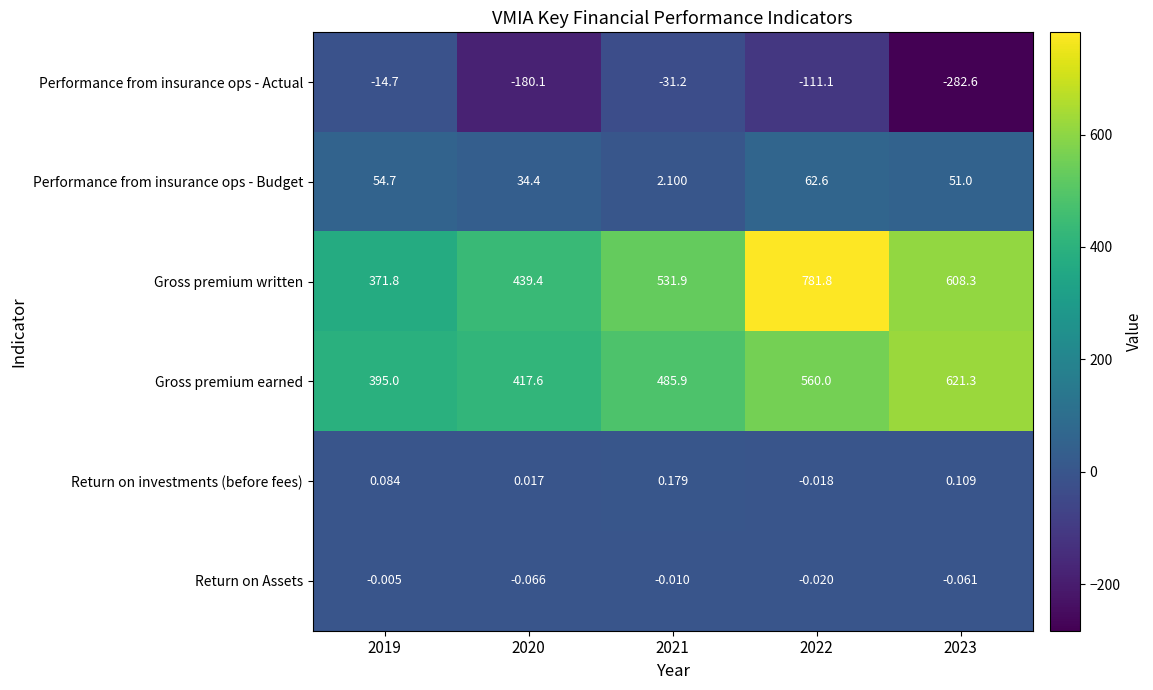

What is the greatest value displayed?

781.8